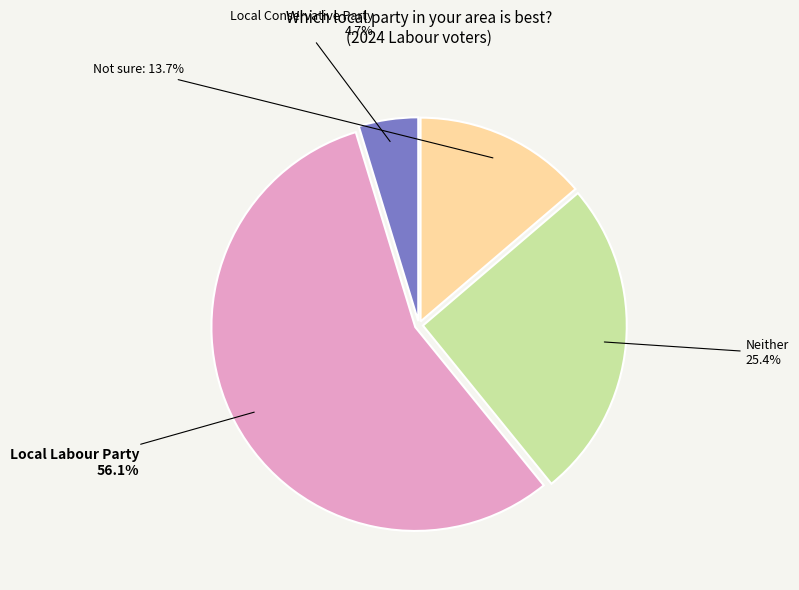

How many slices are in this pie chart?

4